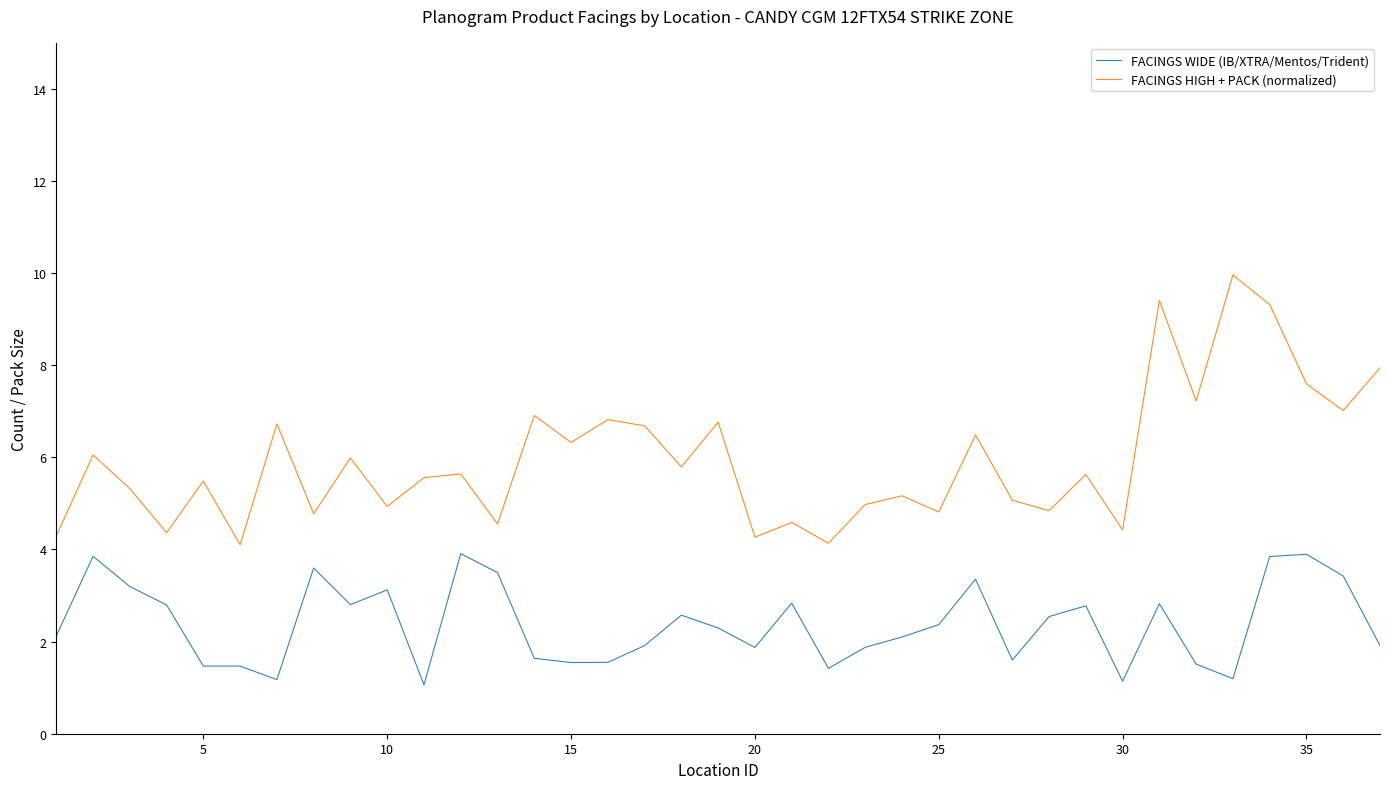

What is the sum of all FACINGS WIDE (IB/XTRA/Mentos/Trident) values?

88.1